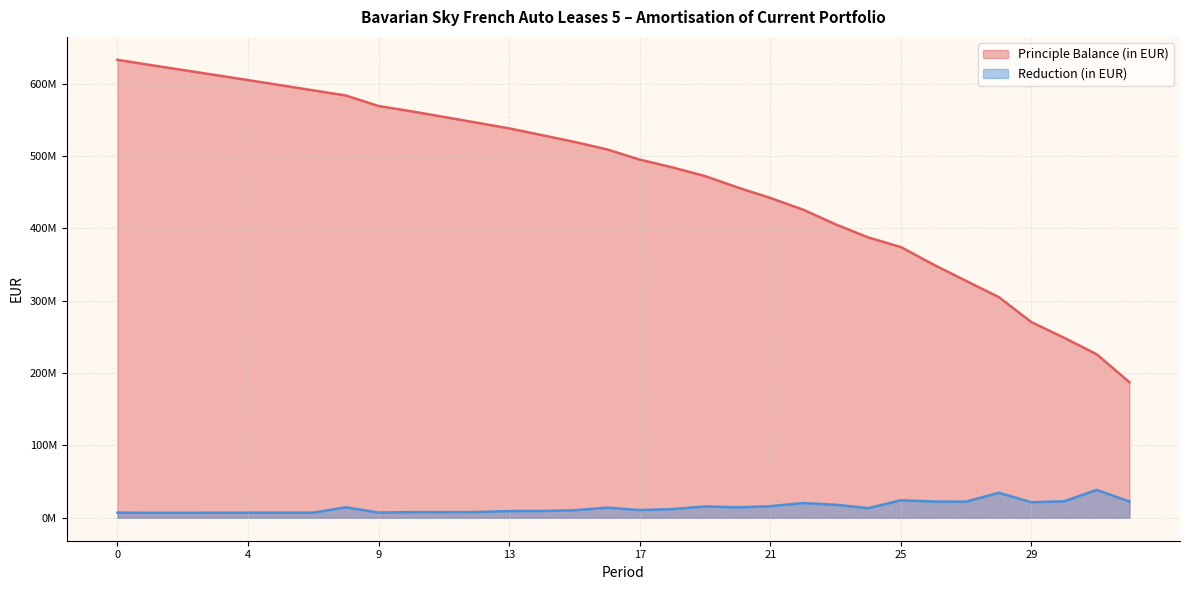

Reading left to right, transcribe all the data shown in this chart.

Principle Balance (in EUR): 0=632854361.0	1=625707183.0	2=618790819.5	3=611834115.8	4=604817005.9	5=597751444.2	6=590621857.4	7=583527217.2	9=569021339.0	10=561733863.0	11=553908093.2	12=546038465.7	13=538107600.2	14=528788423.9	15=519422396.1	16=509005043.7	17=494921343.5	18=484237572.0	19=472177204.3	20=456452734.3	21=441949411.0	22=425891054.0	23=405500574.3	24=387412366.9	25=374063337.3	26=349823181.9	27=327304568.0	28=304922245.8	29=270306614.5	30=248799838.9	31=225904601.7	32=187339960.1
Reduction (in EUR): 0=7147178.0	1=6916363.5	2=6956703.6	3=7017110.0	4=7065561.7	5=7129586.7	6=7094640.3	7=14505878.2	9=7287476.0	10=7825769.7	11=7869627.5	12=7930865.5	13=9319176.3	14=9366027.8	15=10417352.4	16=14083700.2	17=10683771.5	18=12060367.7	19=15724470.0	20=14503323.3	21=16058357.0	22=20390479.7	23=18088207.4	24=13349029.7	25=24240155.4	26=22518613.9	27=22382322.2	28=34615631.3	29=21506775.6	30=22895237.1	31=38564641.6	32=22514948.4